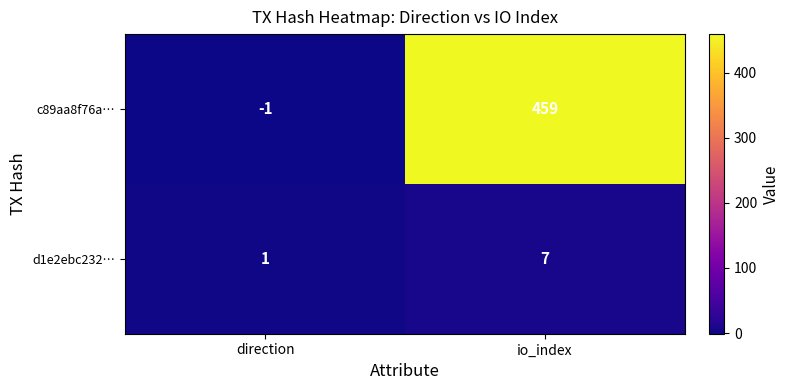

At which category does the chart reach its peak across all series?

io_index